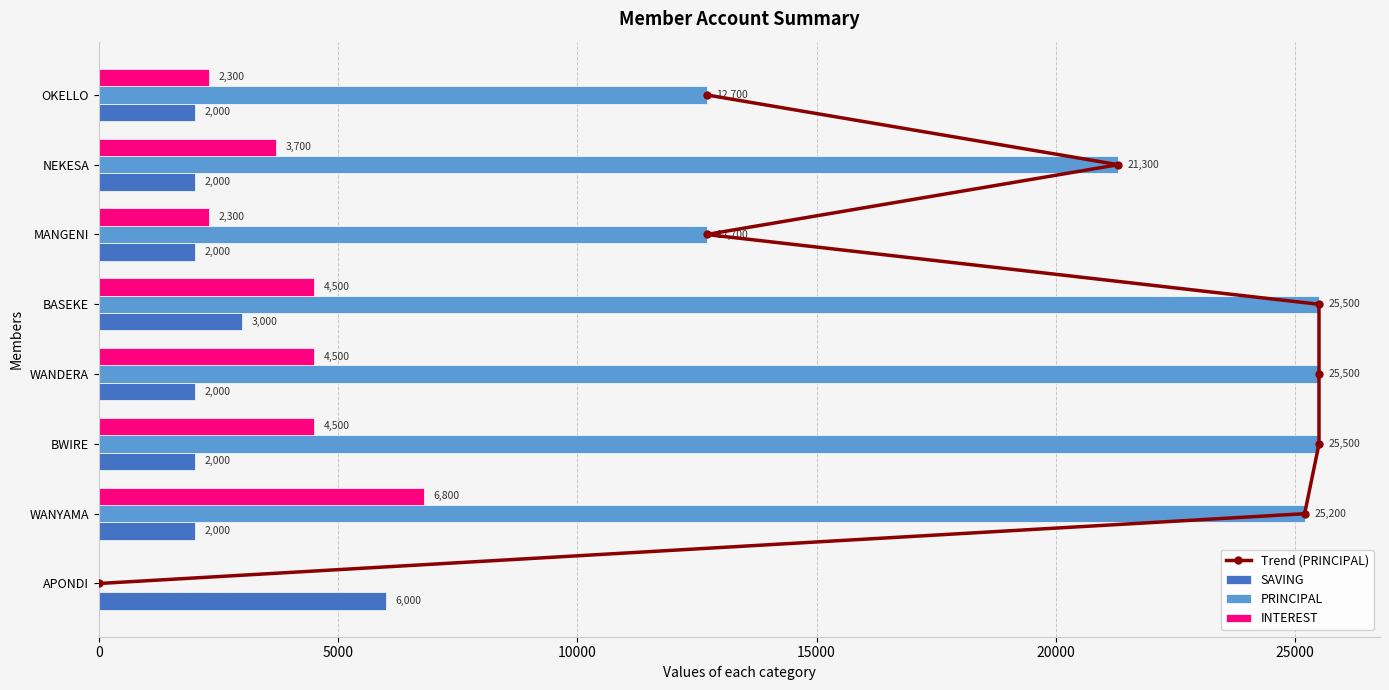

What are all the series names shown in the legend?

Trend (PRINCIPAL), SAVING, PRINCIPAL, INTEREST